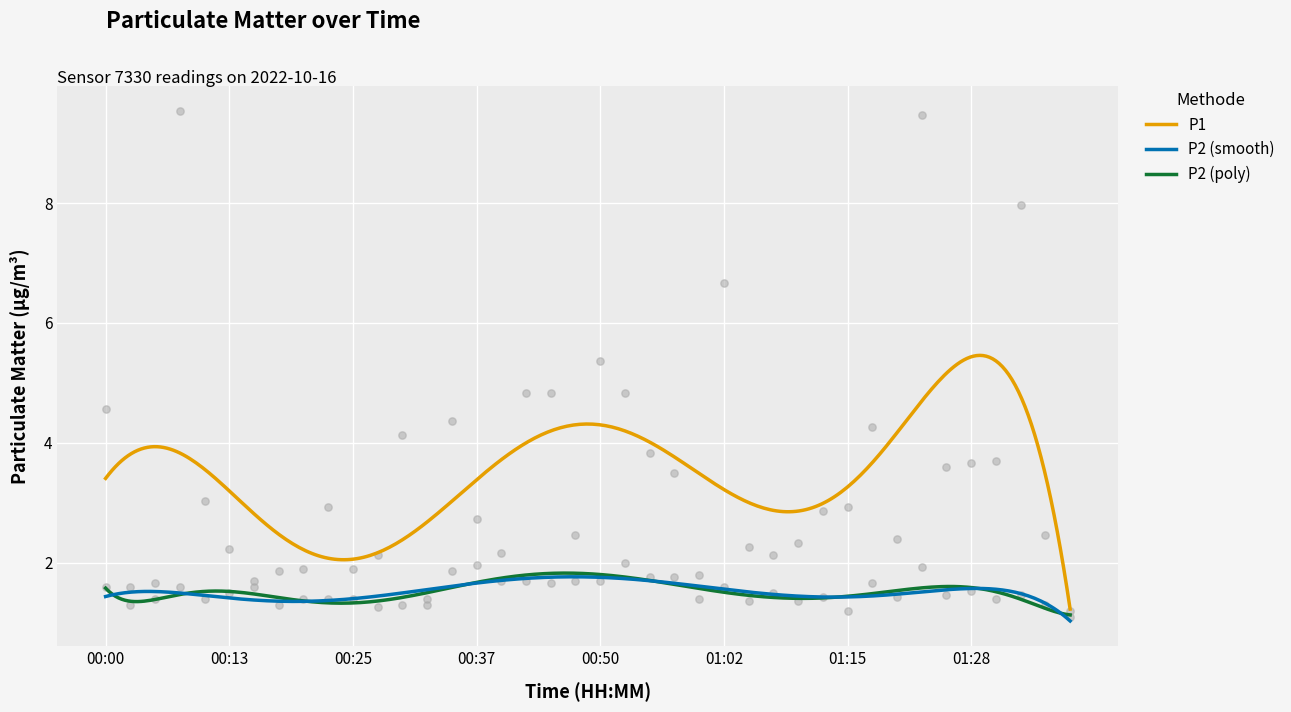

True or false: P1 and P2 (smooth) intersect in this chart.

False